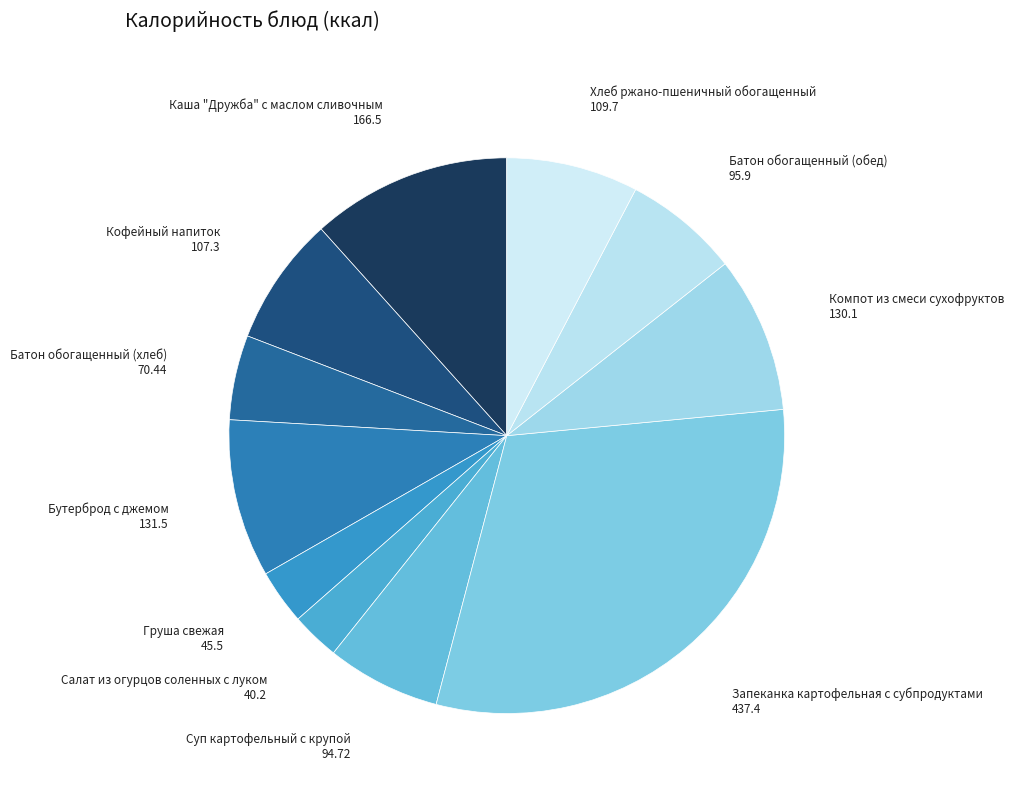

Is the sum of Салат из огурцов соленных с луком and Хлеб ржано-пшеничный обогащенный greater than half?

No